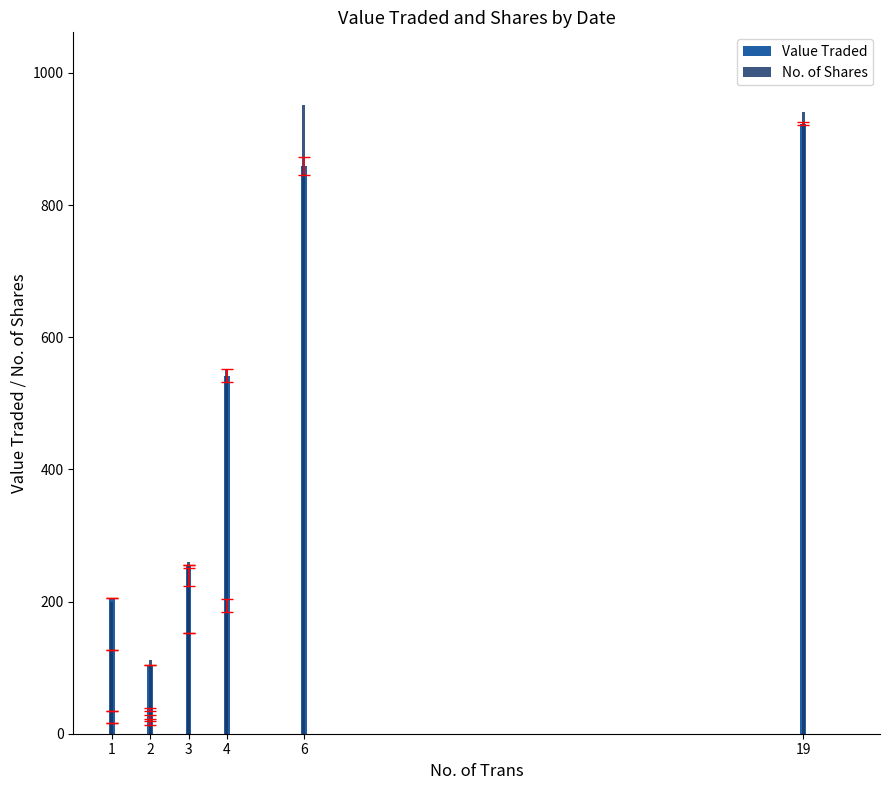

Rank the series at 19 from highest to lowest value.

No. of Shares, Value Traded